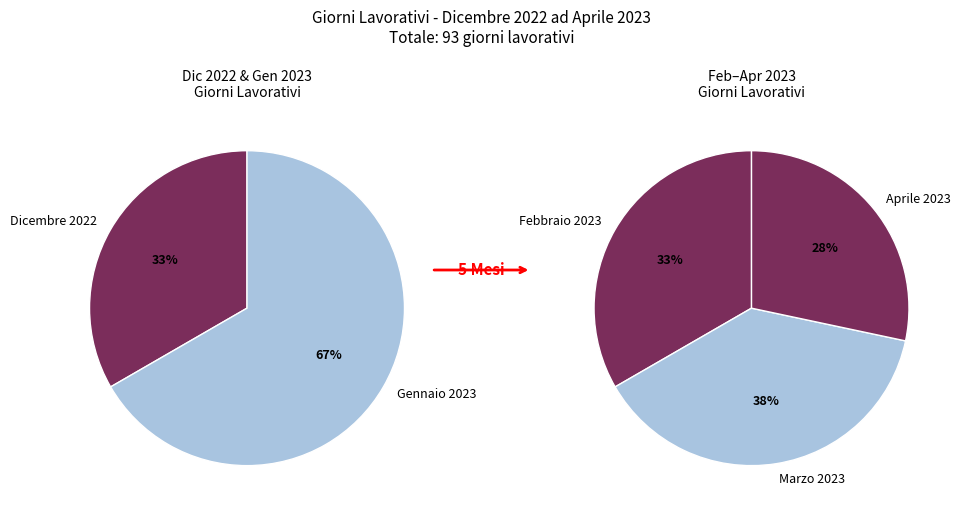

What is the largest slice in the pie chart?

Marzo 2023